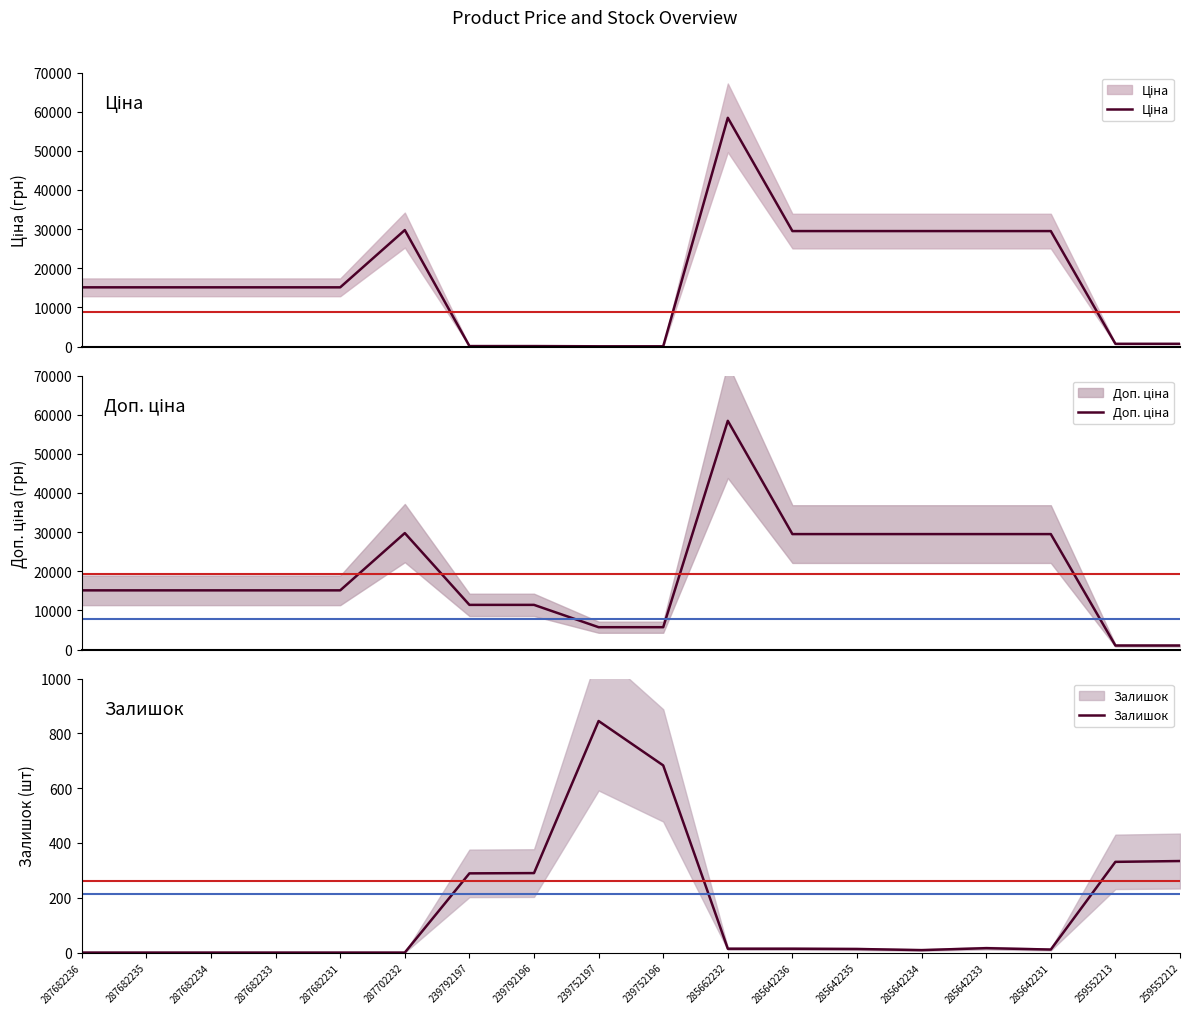

What is the label of the 1st point from the left?

287682236